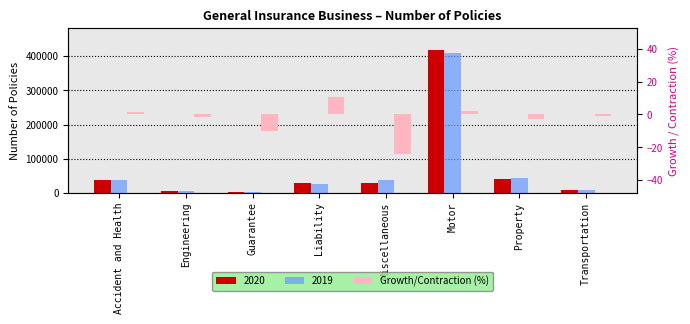

Reading left to right, transcribe all the data shown in this chart.

Accident and Health=1.8	Engineering=-1.7	Guarantee=-9.9	Liability=10.5	Miscellaneous=-23.8	Motor=2.1	Property=-2.8	Transportation=-0.7